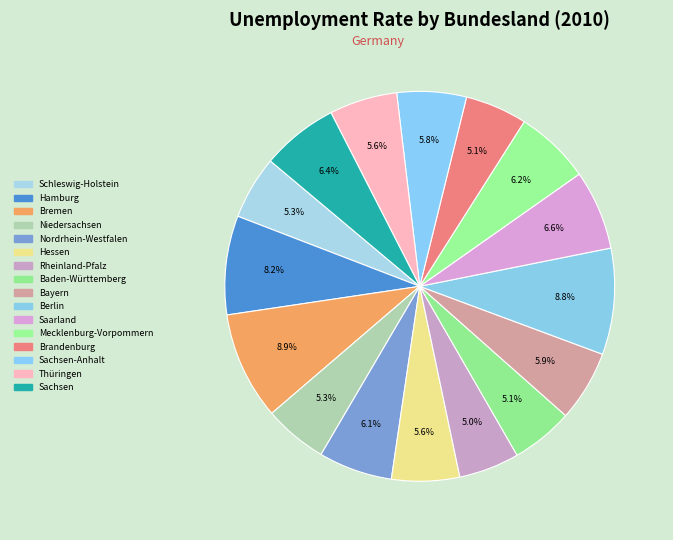

Does any single category account for the majority?

No